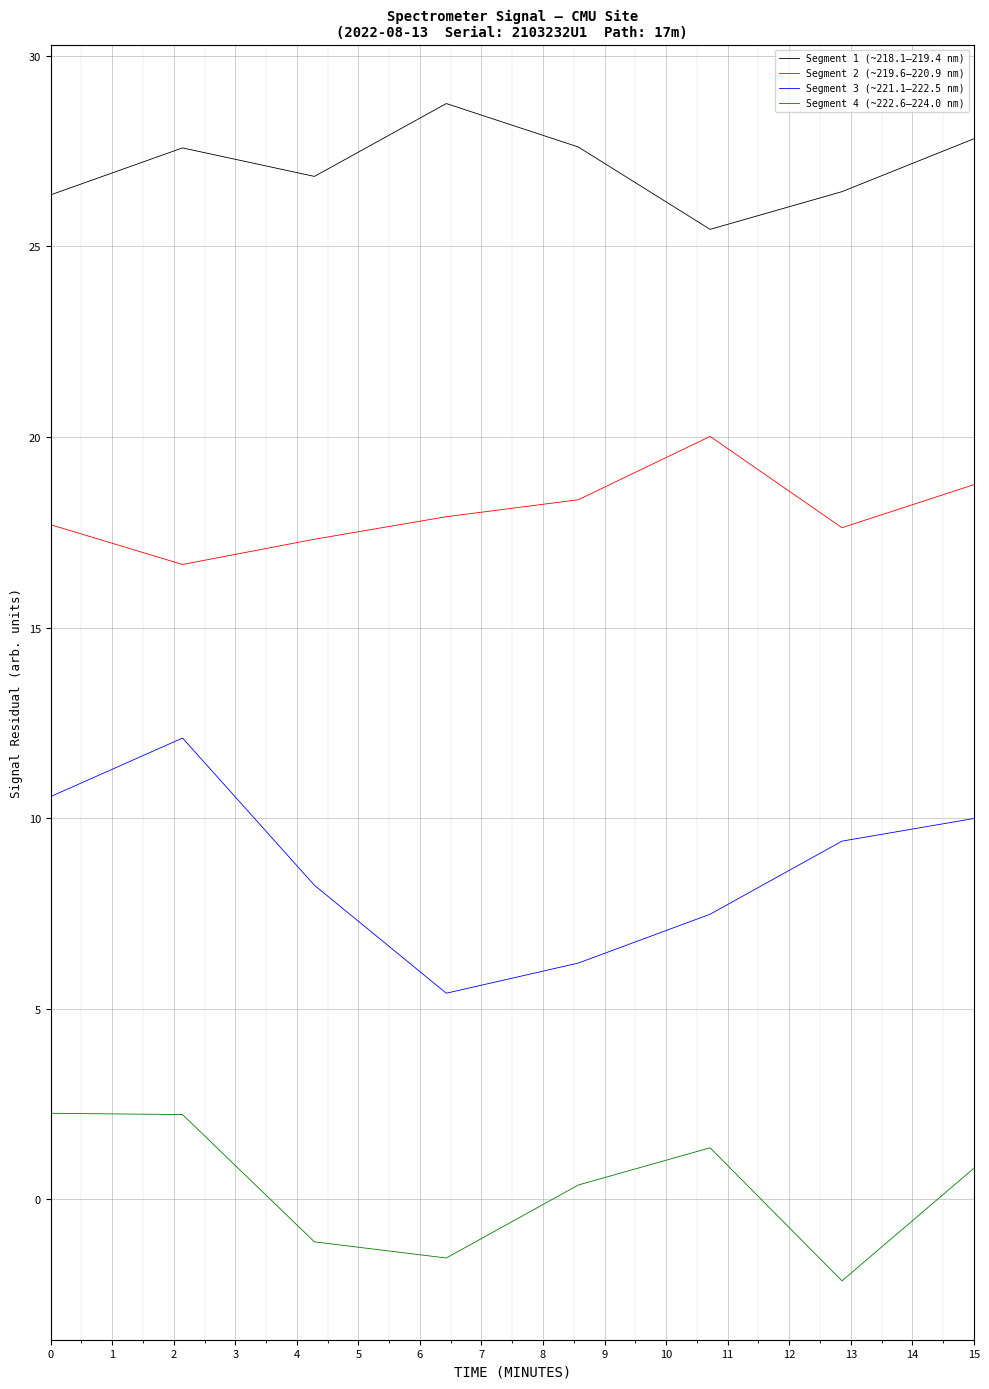

What is the lowest value of the Segment 3 (~221.1–222.5 nm) series?

5.4